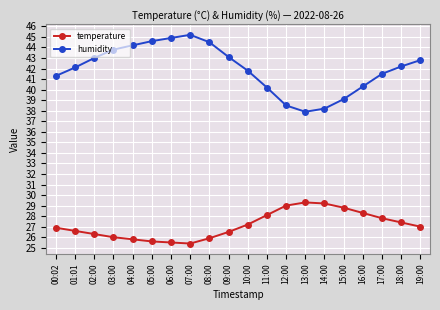

What is the sum of all humidity values?

839.2